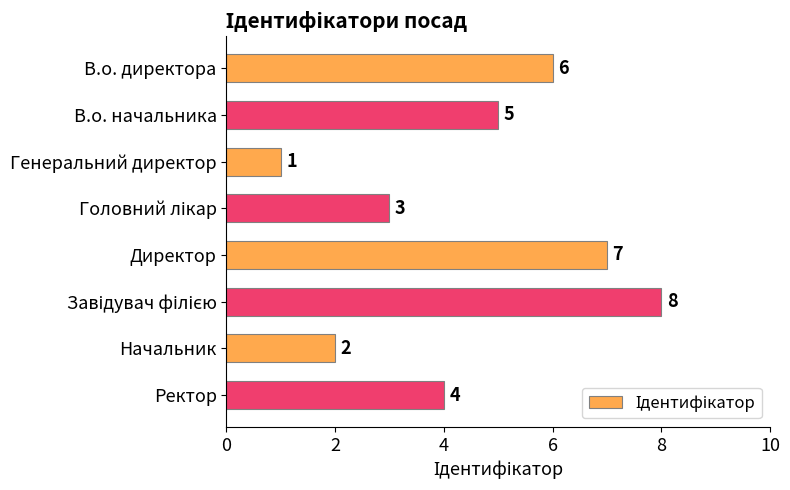

The value at Ректор is 7. True or false?

False